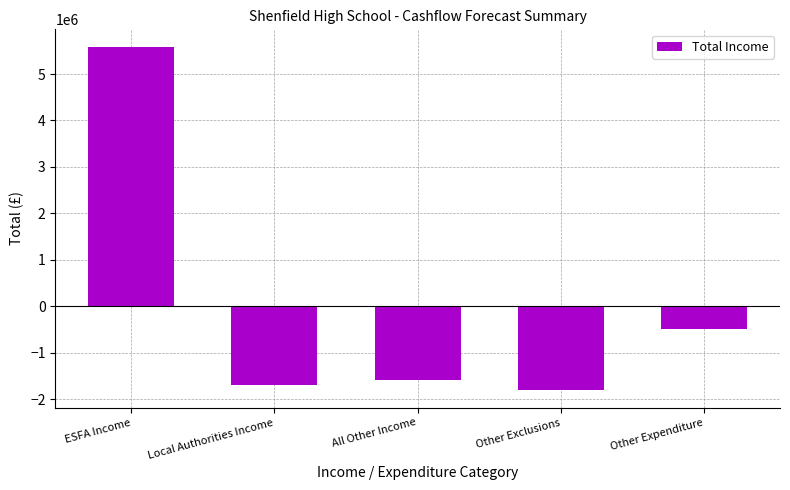

What is the label of the 1st bar from the left?

ESFA Income